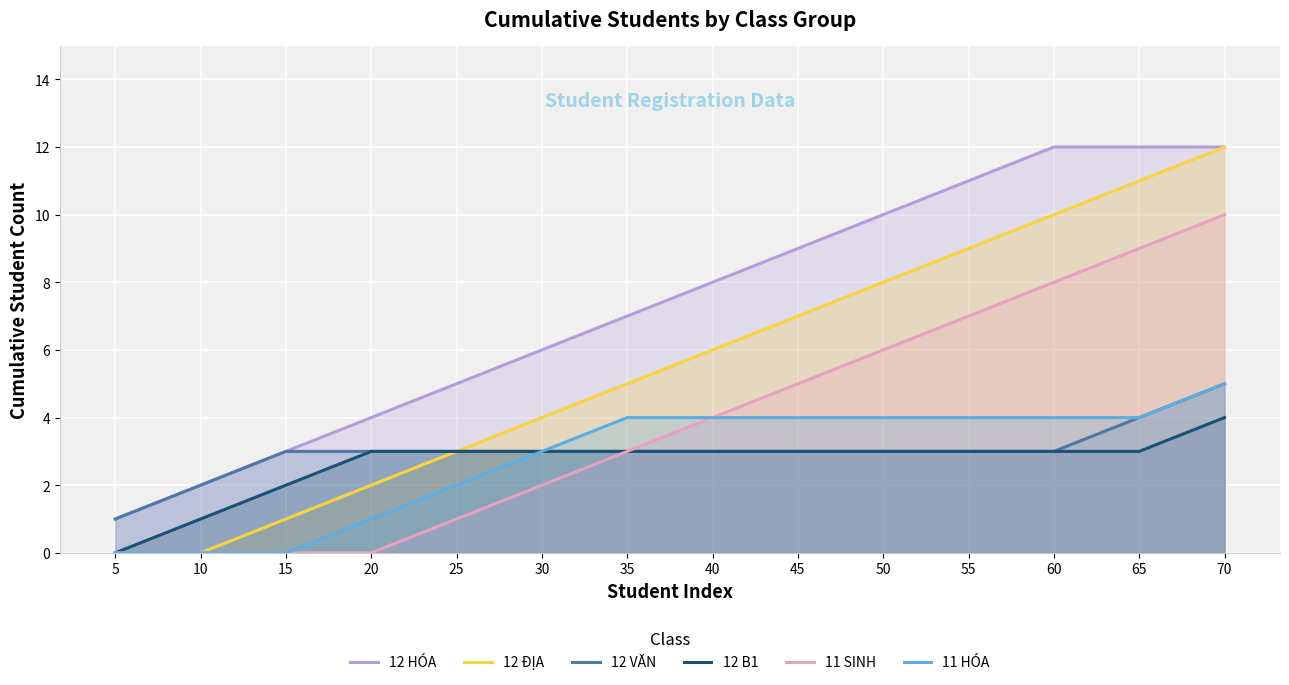

Count the number of data series in this chart.

6